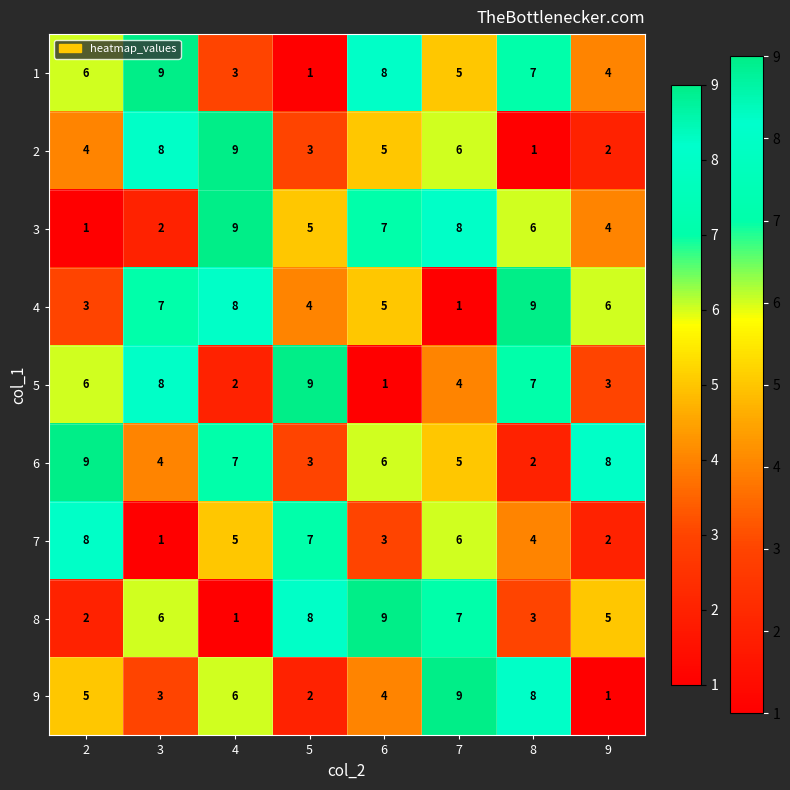

What is the difference between the 6 values at 9 and 3?

4